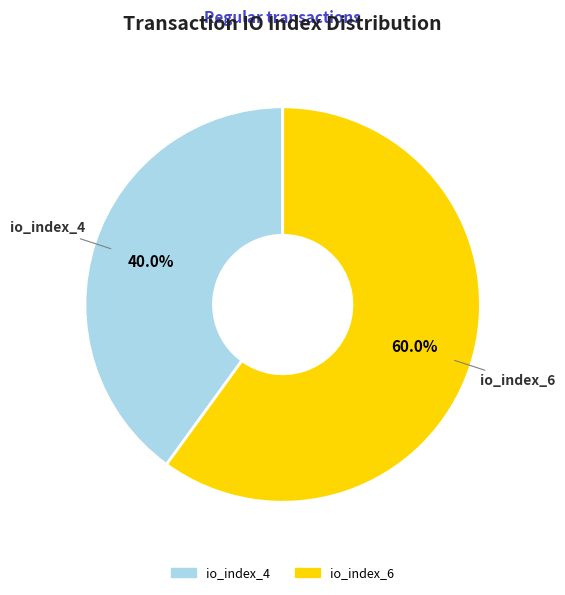

Combined, do io_index_4 and io_index_6 account for over 50%?

Yes